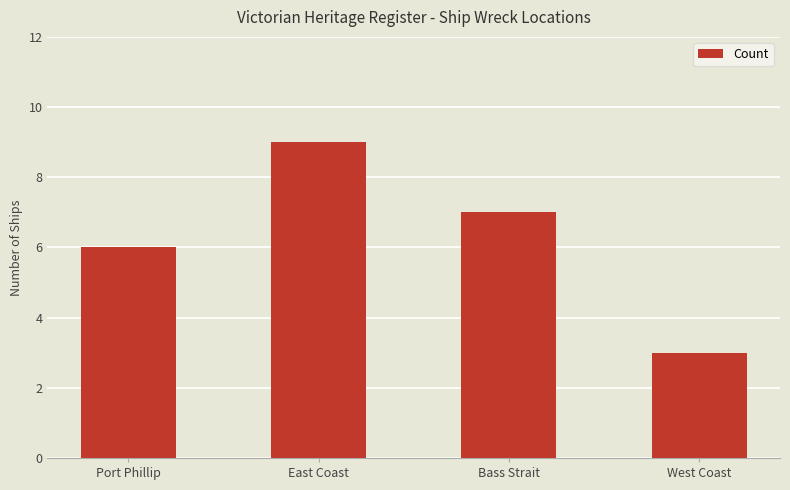

What is the greatest value displayed?

9